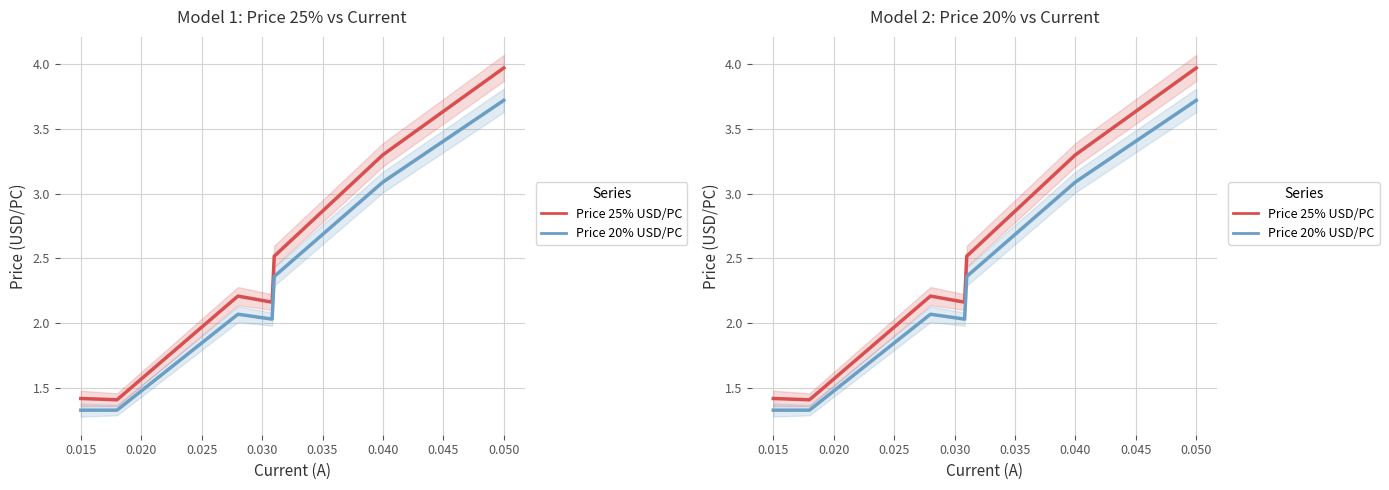

True or false: Price 20% USD/PC and Price 25% USD/PC intersect in this chart.

False